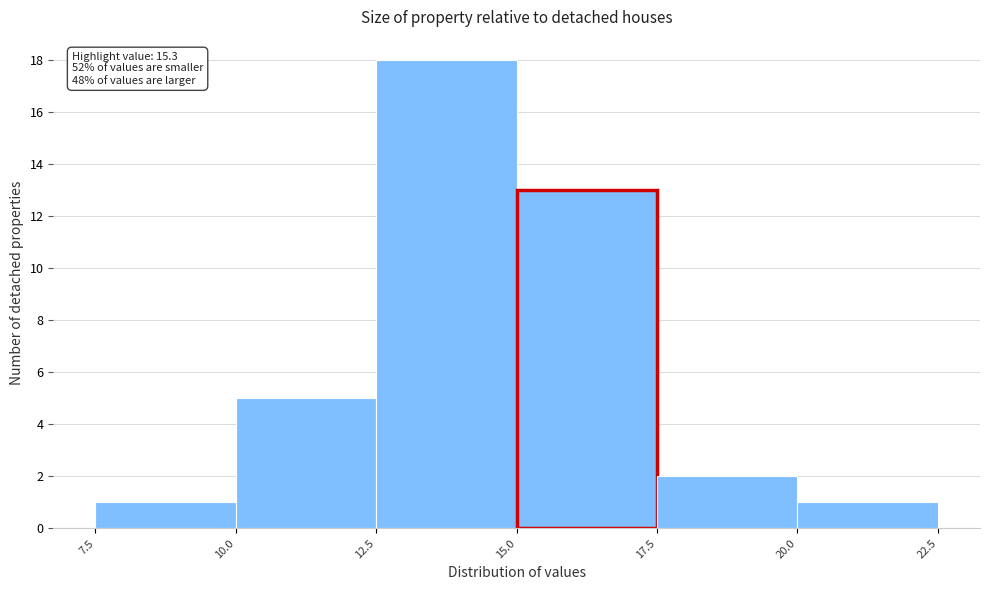

Over which range of the x-axis is the bar tallest?

12.5 to 15.0